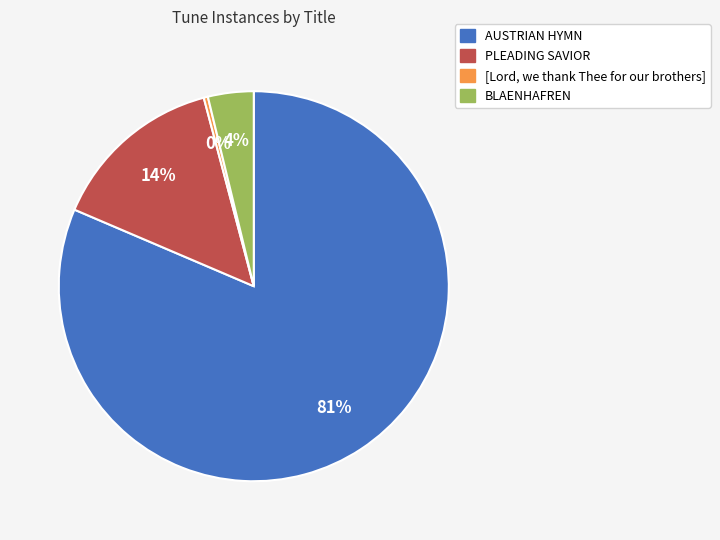

Count the number of slices in the pie.

4